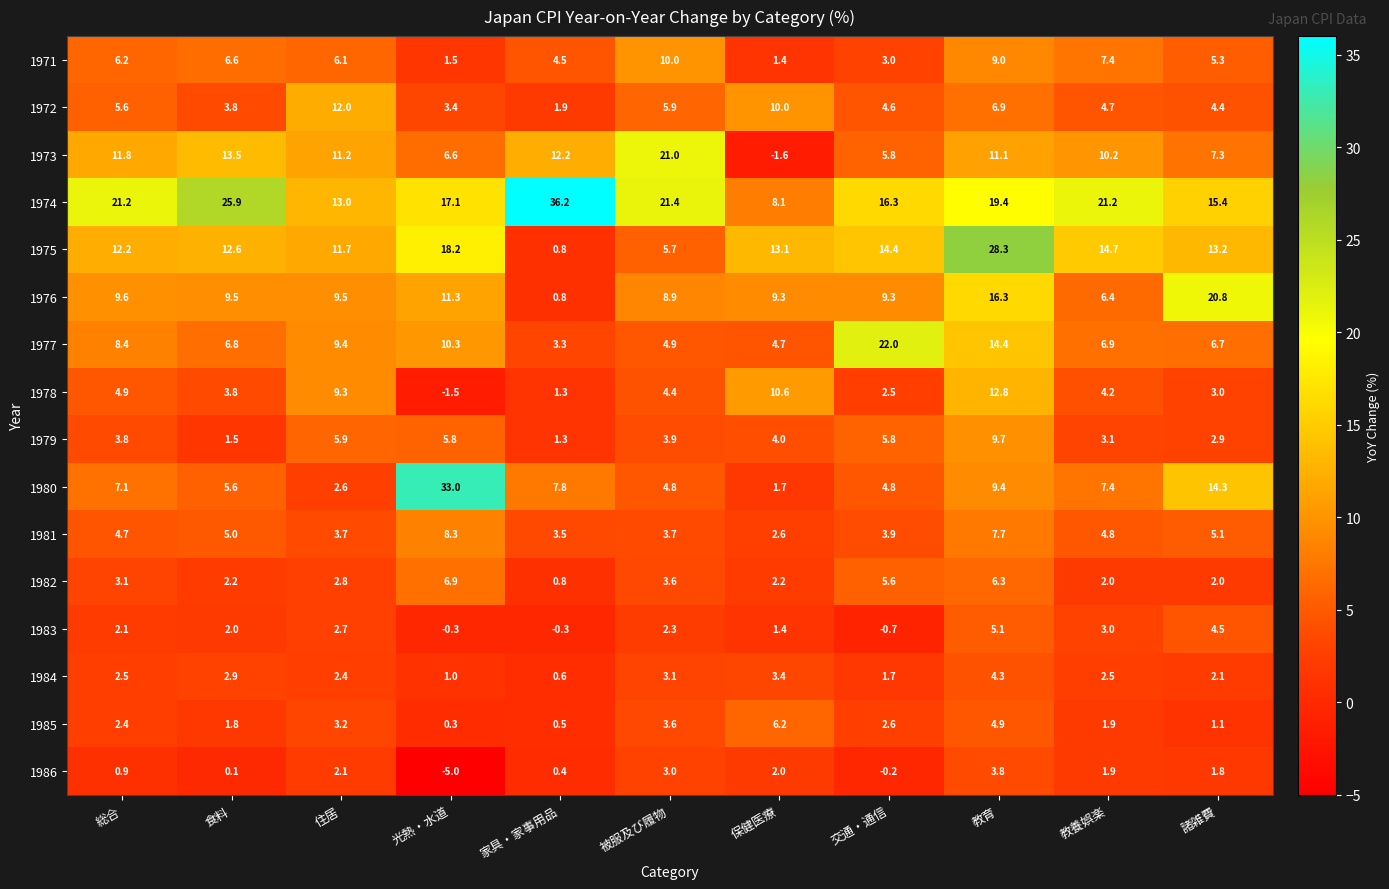

Between 光熱・水道 and 教育, which series saw the biggest shift?

1980